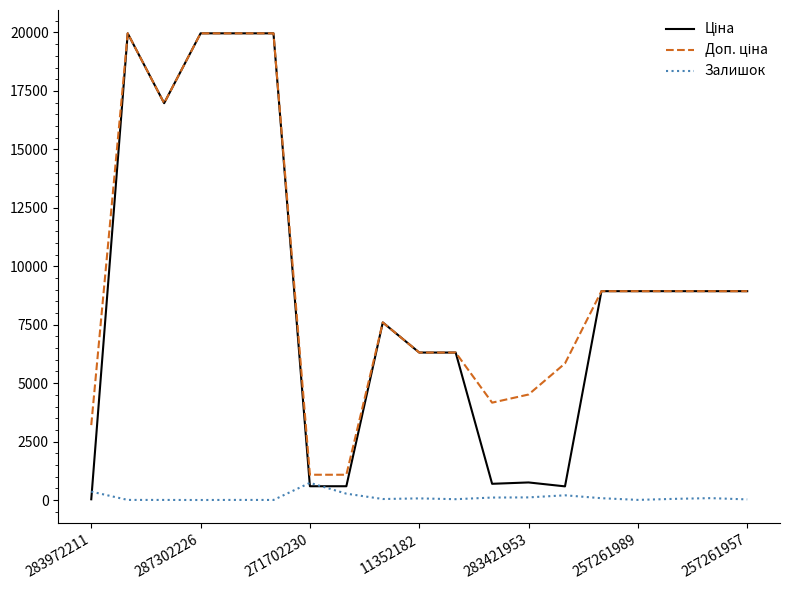

What is the maximum value shown in the chart?

19964.2